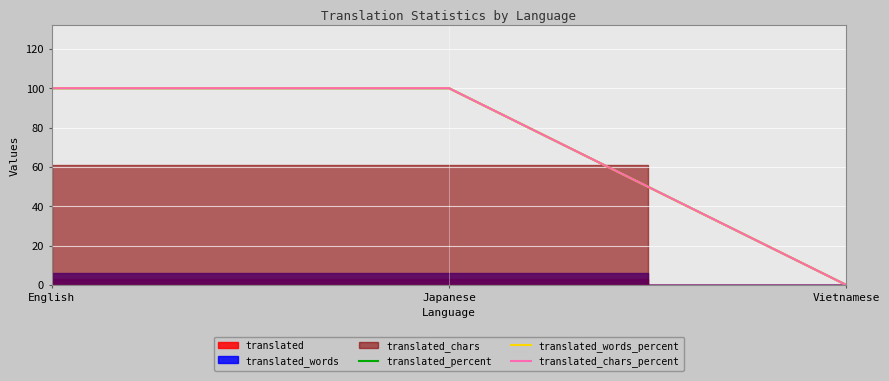

Is it true that translated_percent equals 100 at Japanese?

True